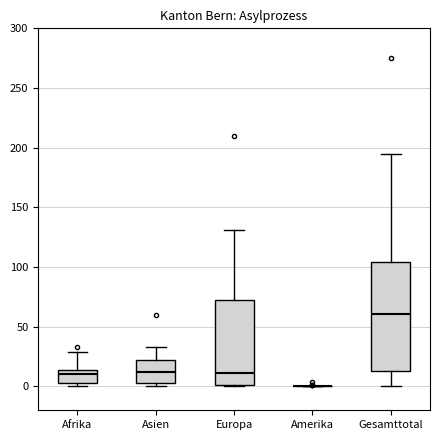

Comparing the boxes themselves (not the whiskers), which one is the tallest?

Gesamttotal